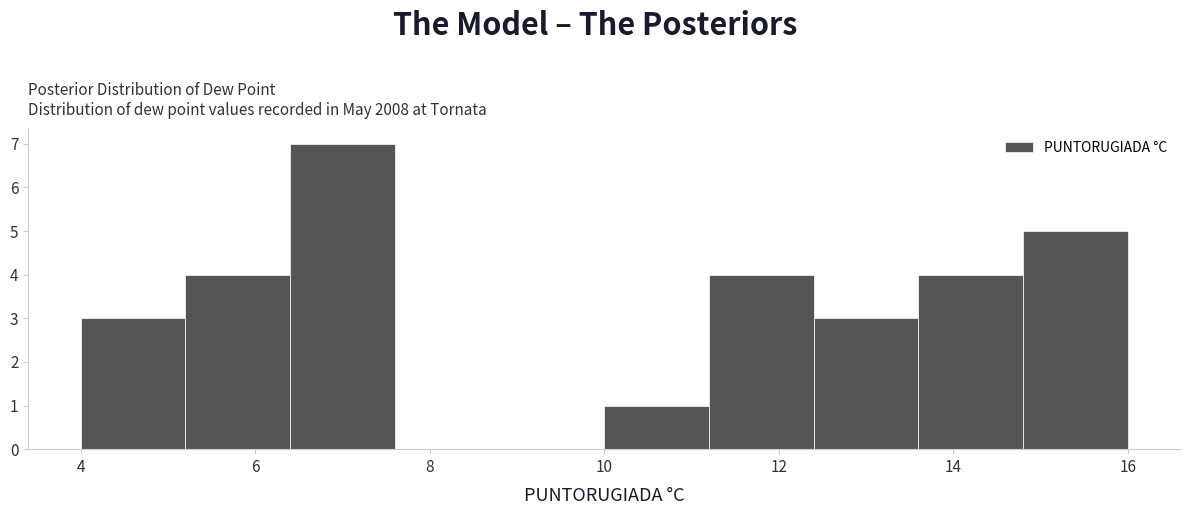

Reading left to right, list every bar in this chart as the range it spans on the x-axis followed by its height. The values are not printed on the chart, so give them approximately, as read against the axis.

4.0 to 5.2: 3
5.2 to 6.4: 4
6.4 to 7.6: 7
7.6 to 8.8: 0
8.8 to 10.0: 0
10.0 to 11.2: 1
11.2 to 12.4: 4
12.4 to 13.6: 3
13.6 to 14.8: 4
14.8 to 16.0: 5